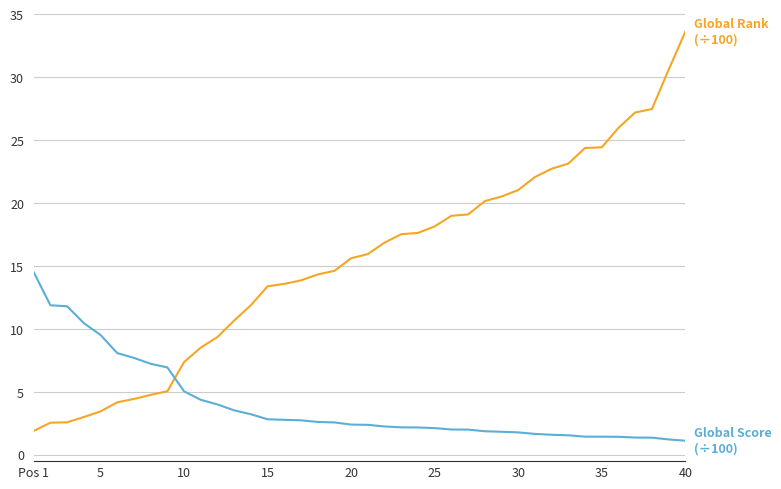

What is the greatest value displayed?

33.6